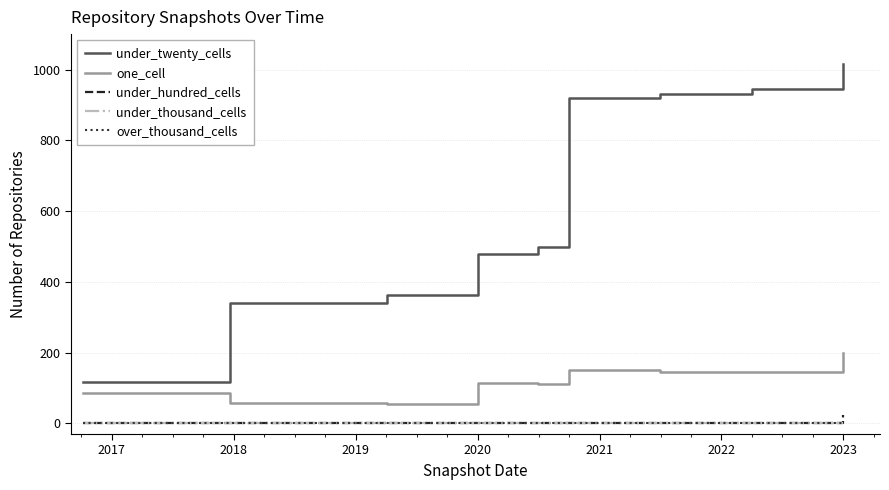

Is this an area chart (filled region under the line)?

No